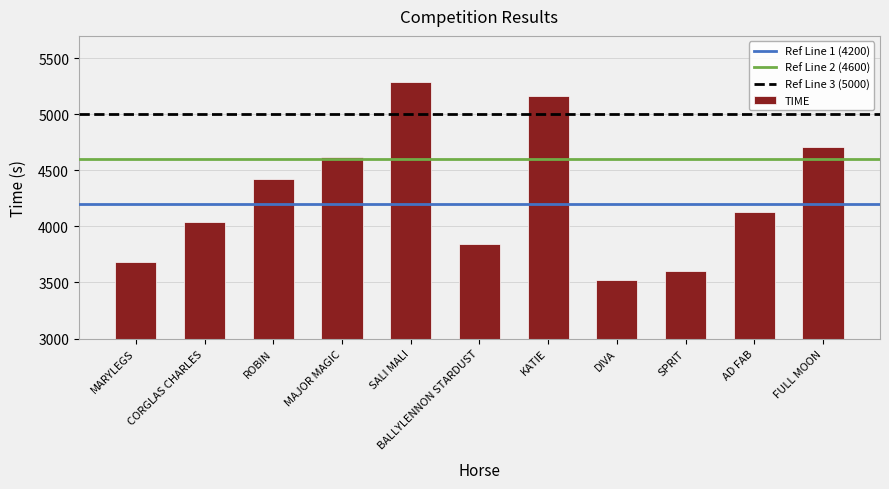

What is the difference between the maximum and minimum values?

1773